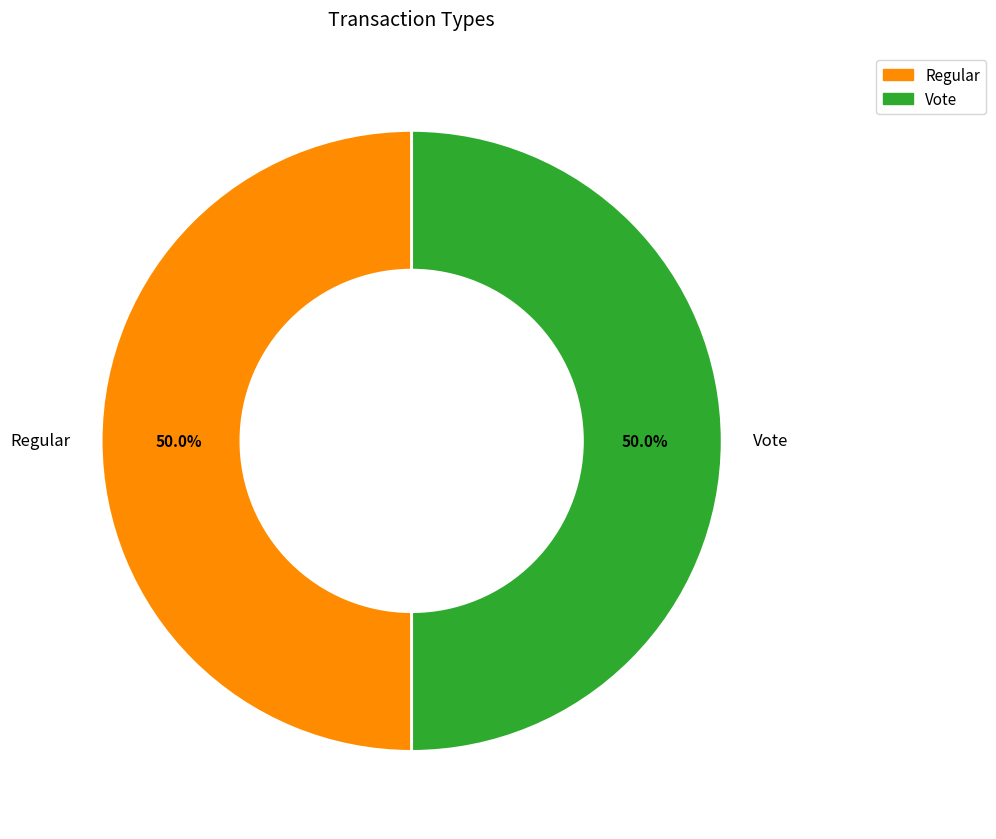

What is the total percentage of Vote and Regular?

100.0%